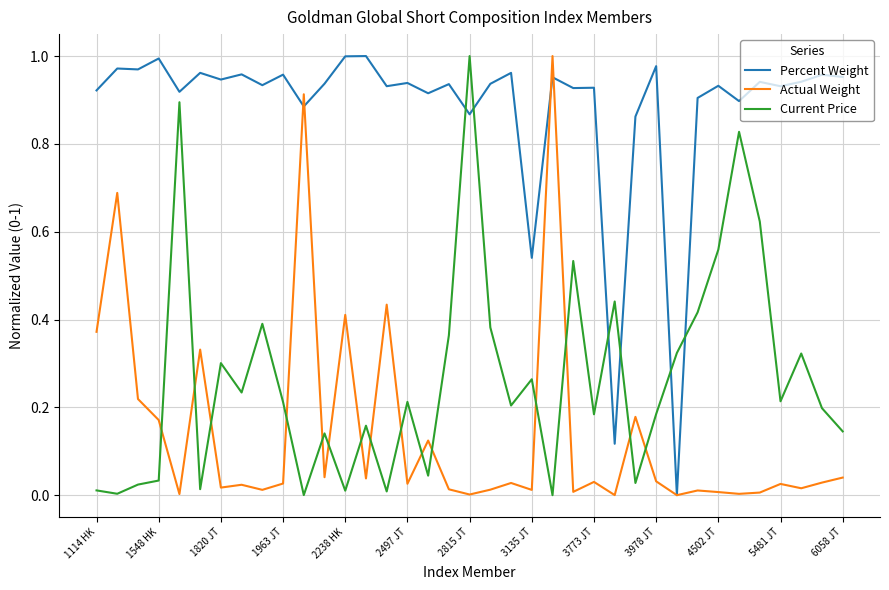

List the series in order of their overall mean, highest first.

Percent Weight, Current Price, Actual Weight